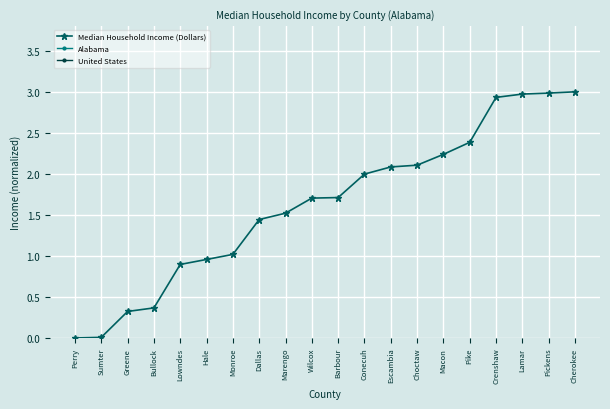

How many values in the Median Household Income (Dollars) series are below 1?

6